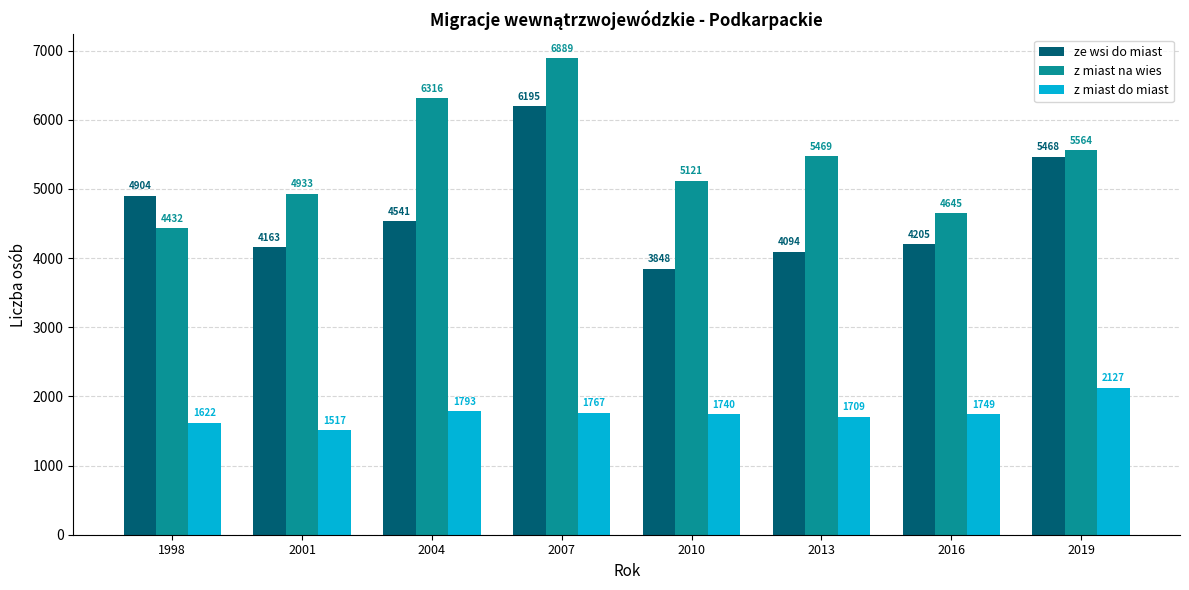

How many bars are there in total?

24